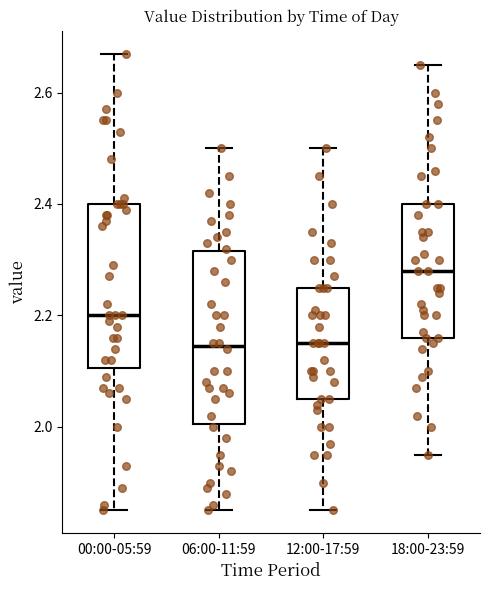

Where does the median line of the box for 18:00-23:59 sit on the y-axis? The values are not printed on the chart, so give them approximately, as read against the axis.

2.28